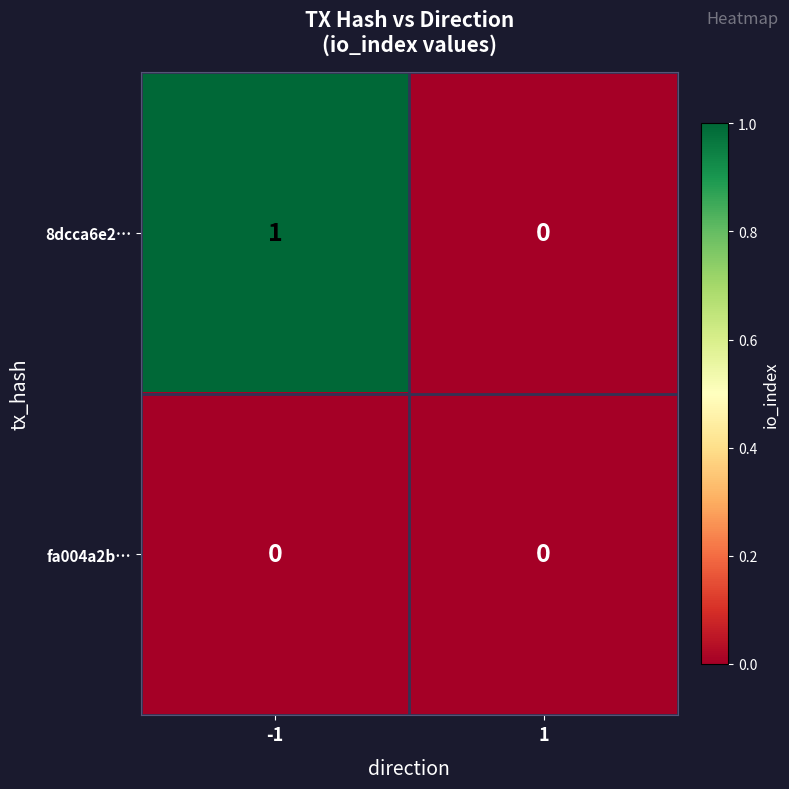

Reading left to right, list all the values displayed in this chart.

8dcca6e2…: 1	0
fa004a2b…: 0	0